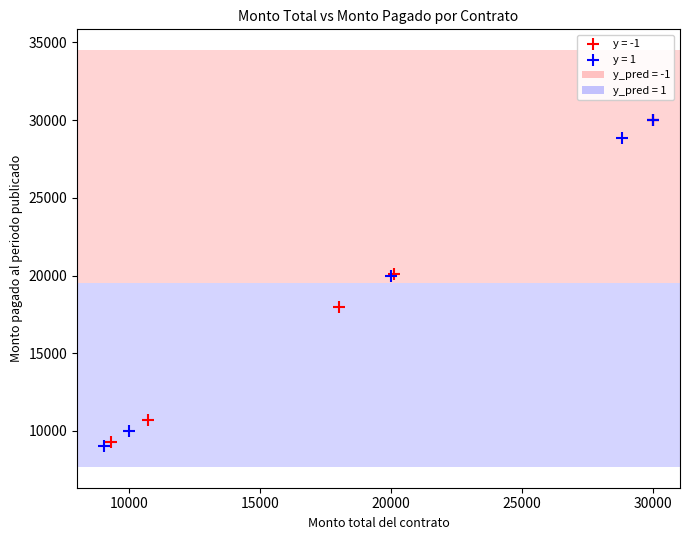

Which series has the largest Y range (max minus min)?

y = 1